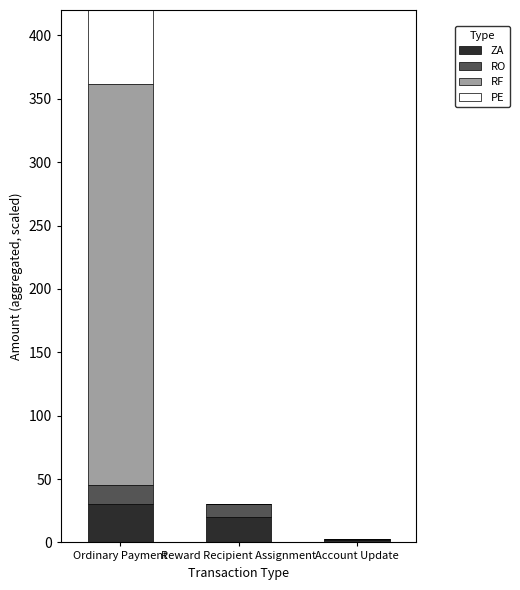

What is the label of the 3rd bar from the right?

Ordinary Payment